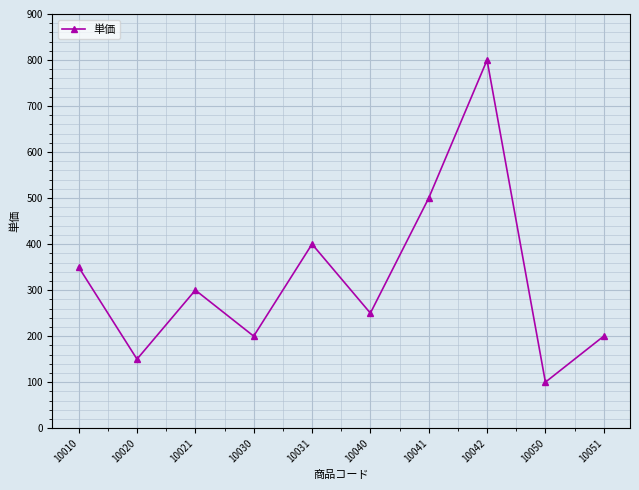

At which category does the chart reach its minimum across all series?

10050